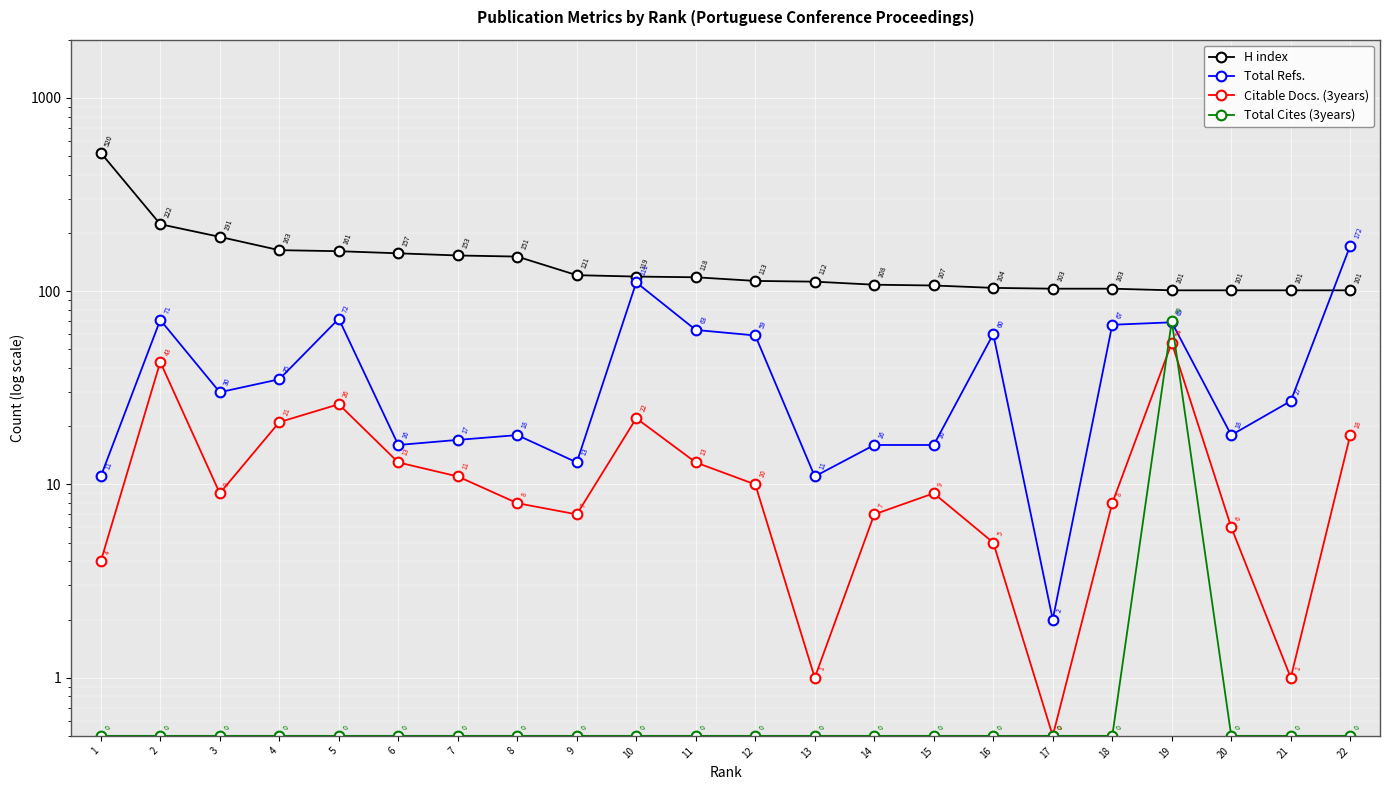

At how many categories does at least one series exceed 178?

3